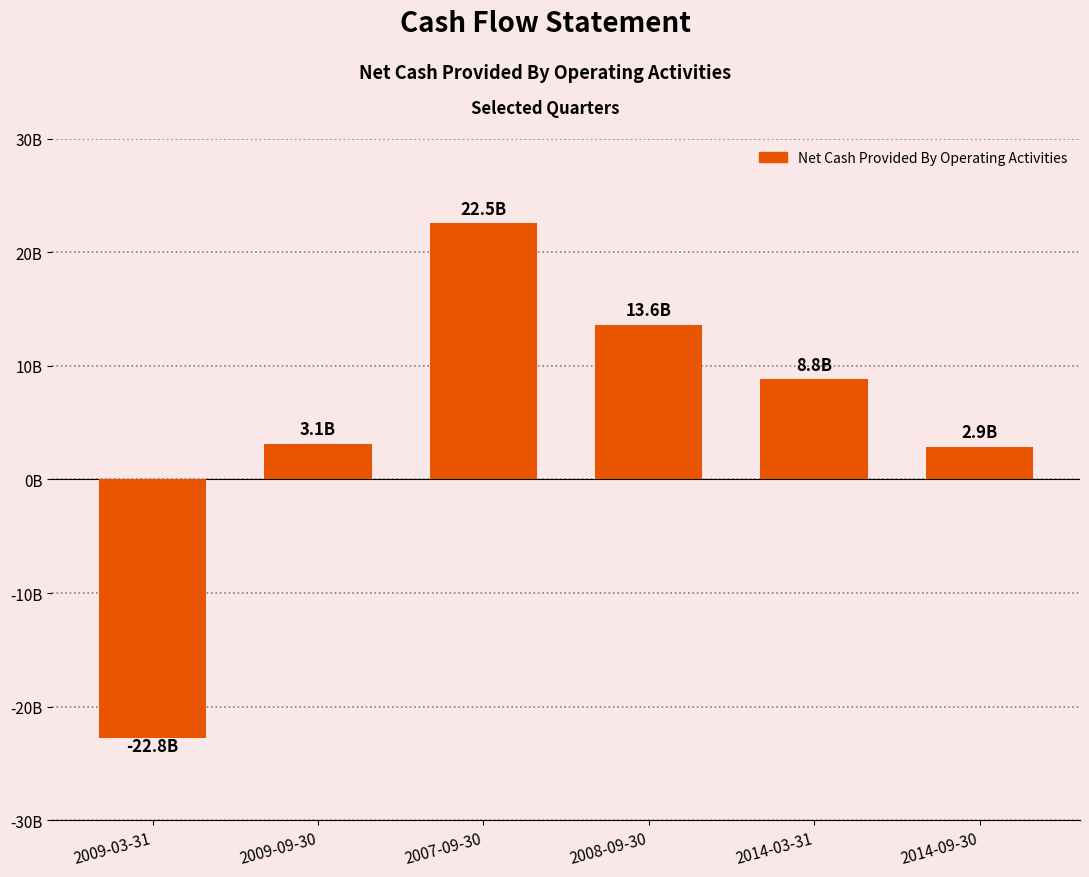

Approximately how many times larger is the value at 2014-03-31 compared to 2014-09-30?

3.1